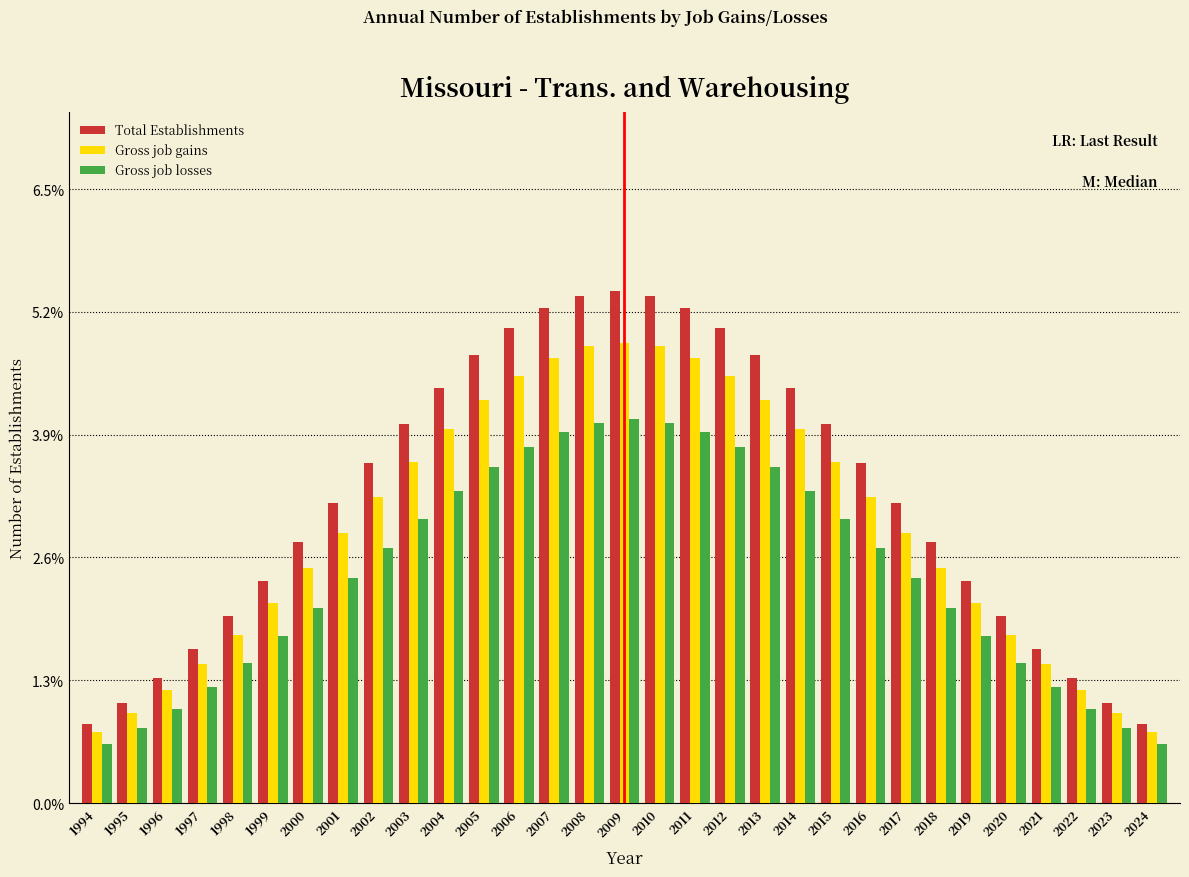

Which series has the widest spread of values?

Total Establishments